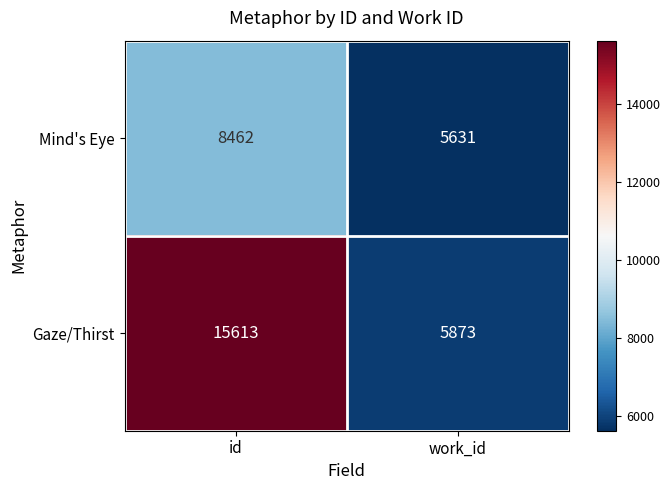

How many distinct data groups are displayed?

2